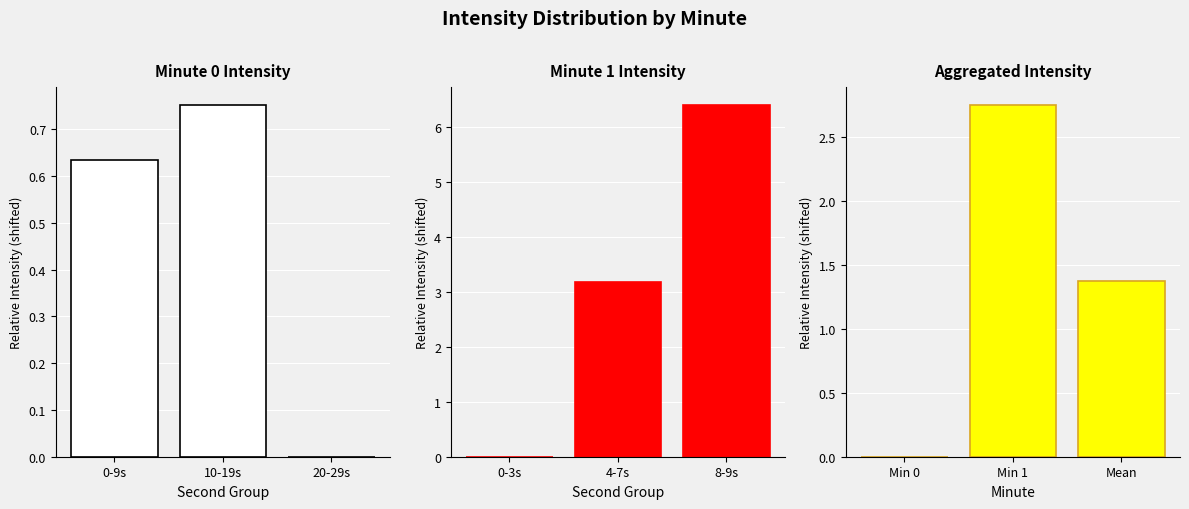

What is the highest value of the Minute 1 Intensity series?

6.4